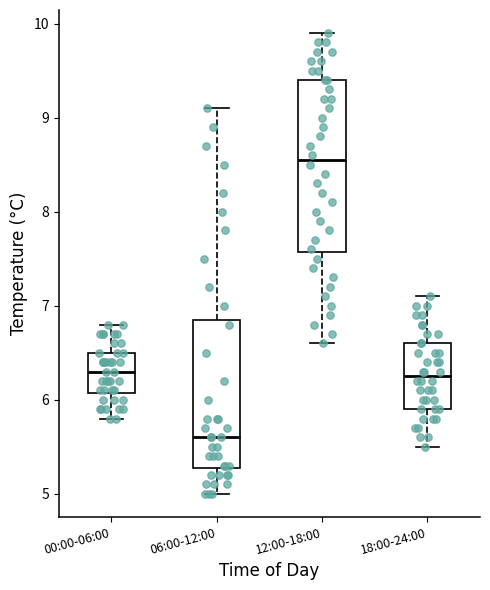

Reading left to right, transcribe this box plot: for each box, give where its median line is, the range the box spans, and where its two whiskers end, as read against the y-axis. The values are not printed on the chart, so give them approximately, as read against the axis.

00:00-06:00: median 6.3, box 6.1 to 6.5, whiskers 5.8 to 6.8
06:00-12:00: median 5.6, box 5.3 to 6.9, whiskers 5.0 to 9.1
12:00-18:00: median 8.6, box 7.6 to 9.4, whiskers 6.6 to 9.9
18:00-24:00: median 6.3, box 5.9 to 6.6, whiskers 5.5 to 7.1